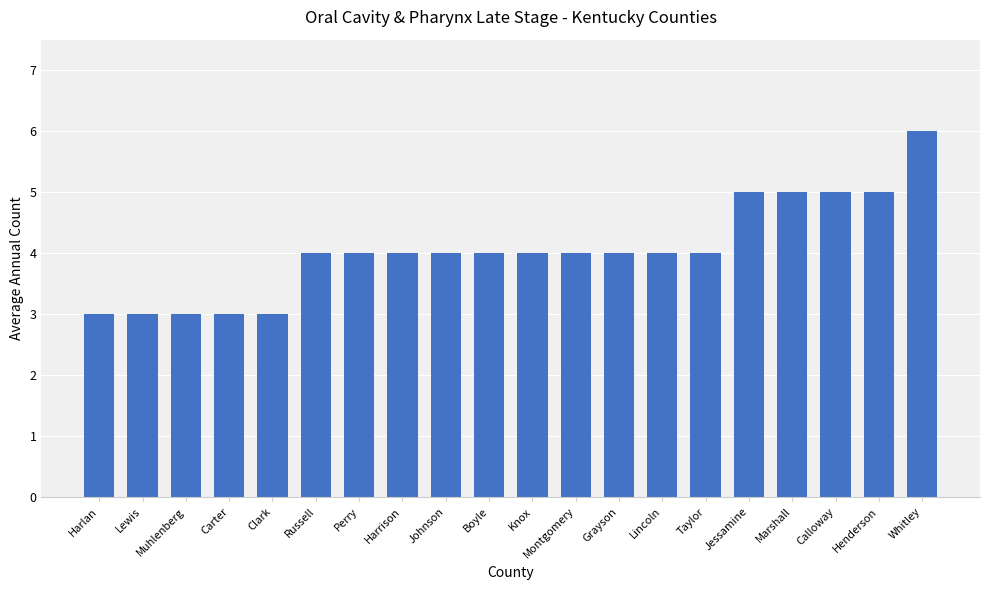

What value does the data have at Harlan?

3